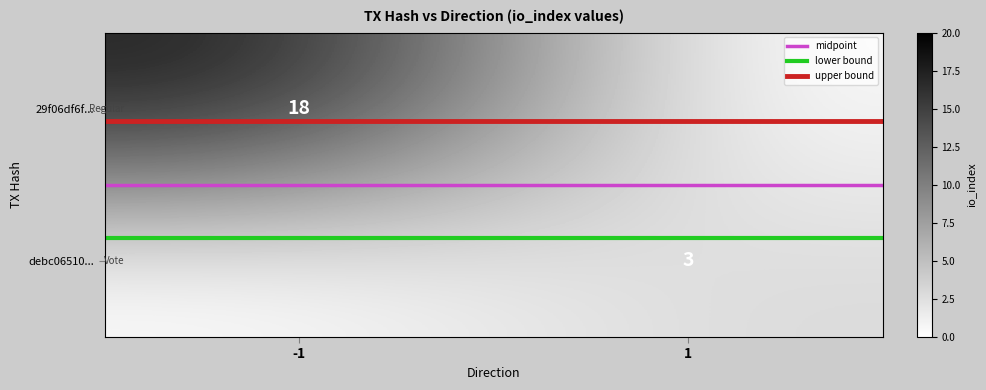

The value of lower bound at -1 is 0.3. True or false?

False